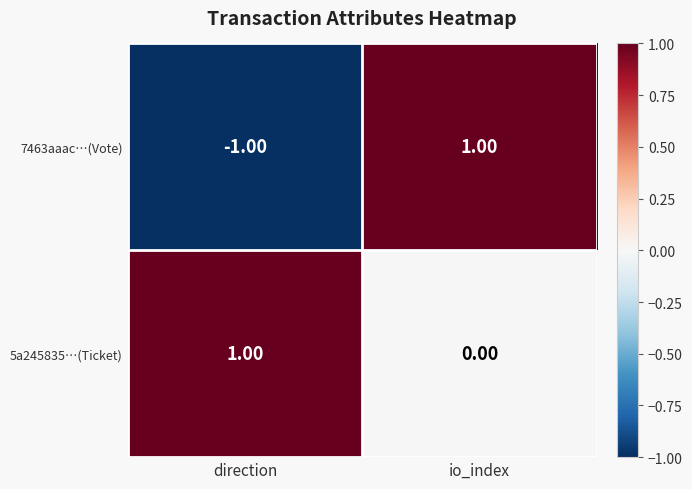

What is the minimum value shown in the chart?

-1